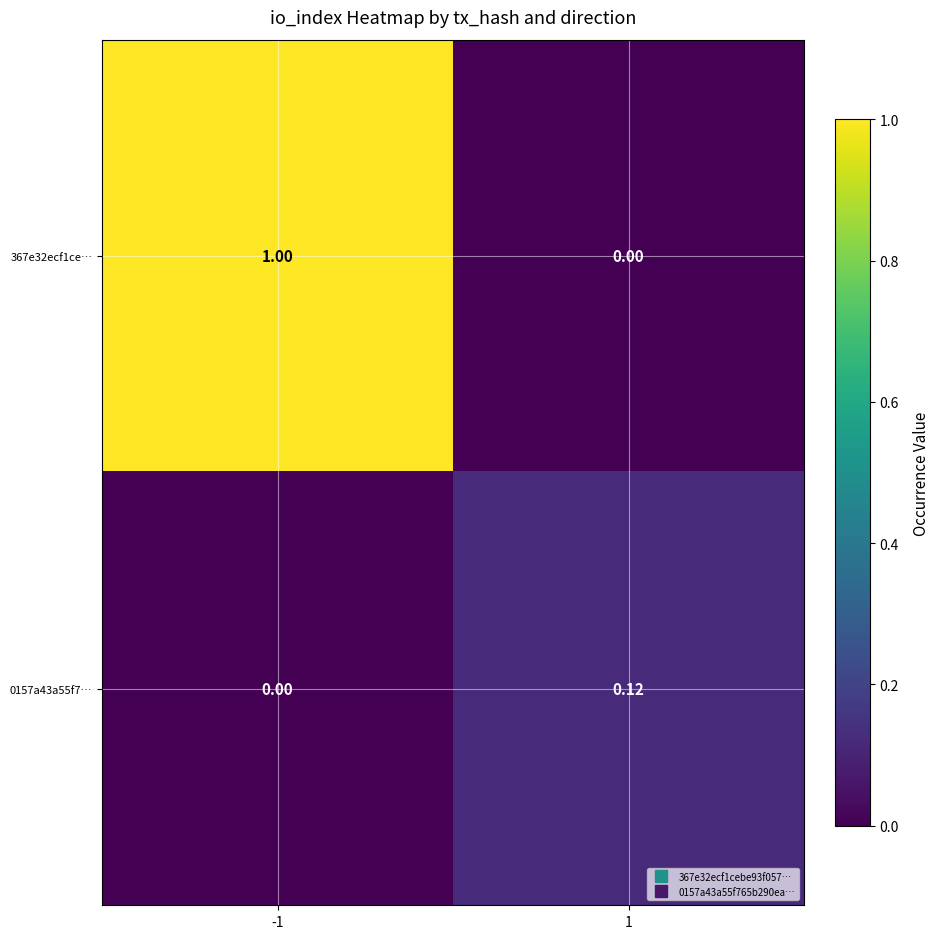

Is the value of 367e32ecf1ce… at -1 greater than the value of 0157a43a55f7… at 1?

Yes